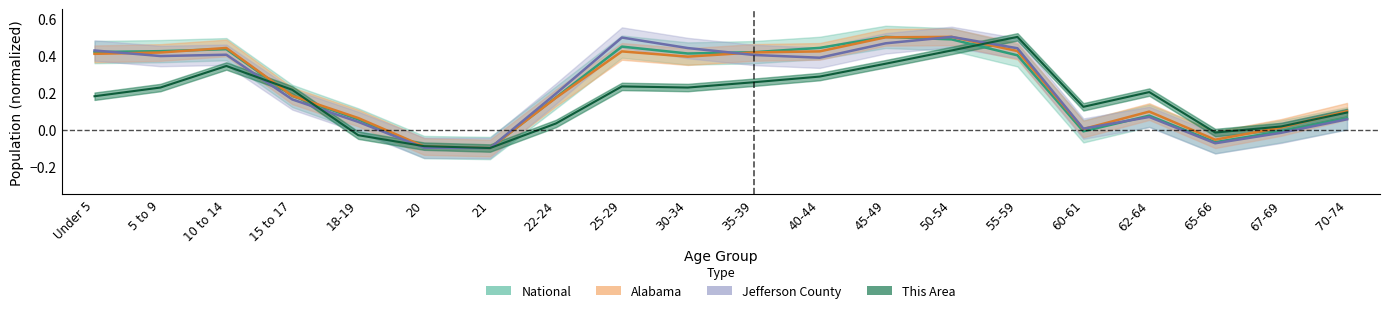

In this_area, how many points are lower than both neighbors (excluding endpoints)?

4